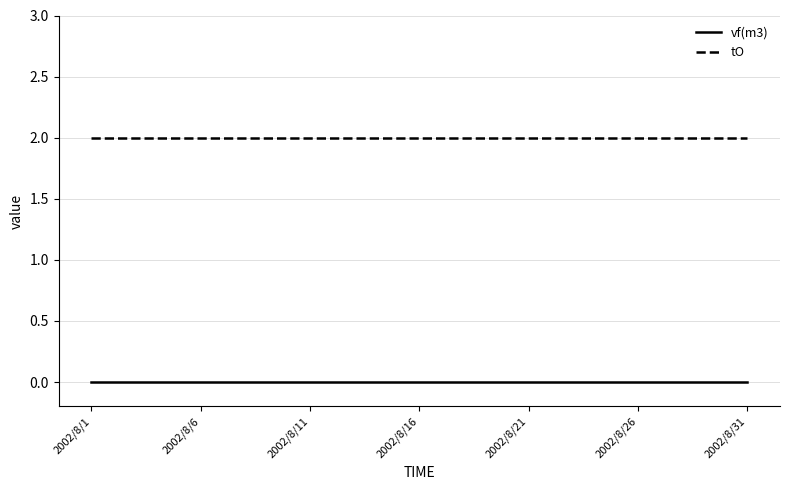

Rank the series by their maximum value, from lowest to highest.

vf(m3), tO